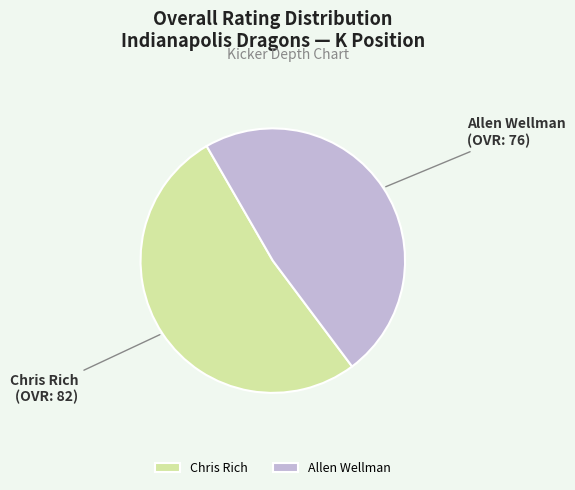

What is the smallest slice in the pie chart?

Allen Wellman